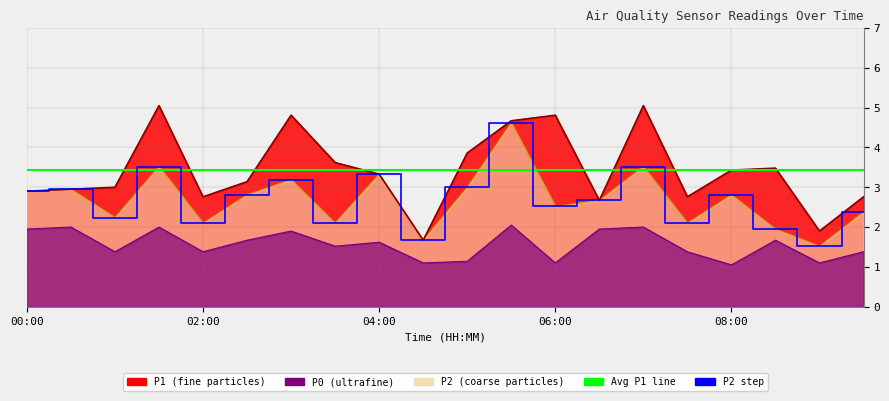

How many values in the P2 series are below 2?

3